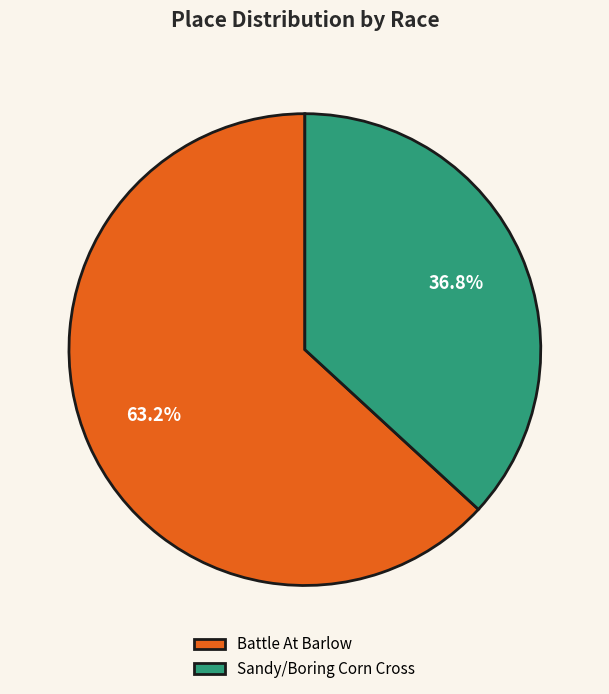

Which slice is the largest?

Battle At Barlow